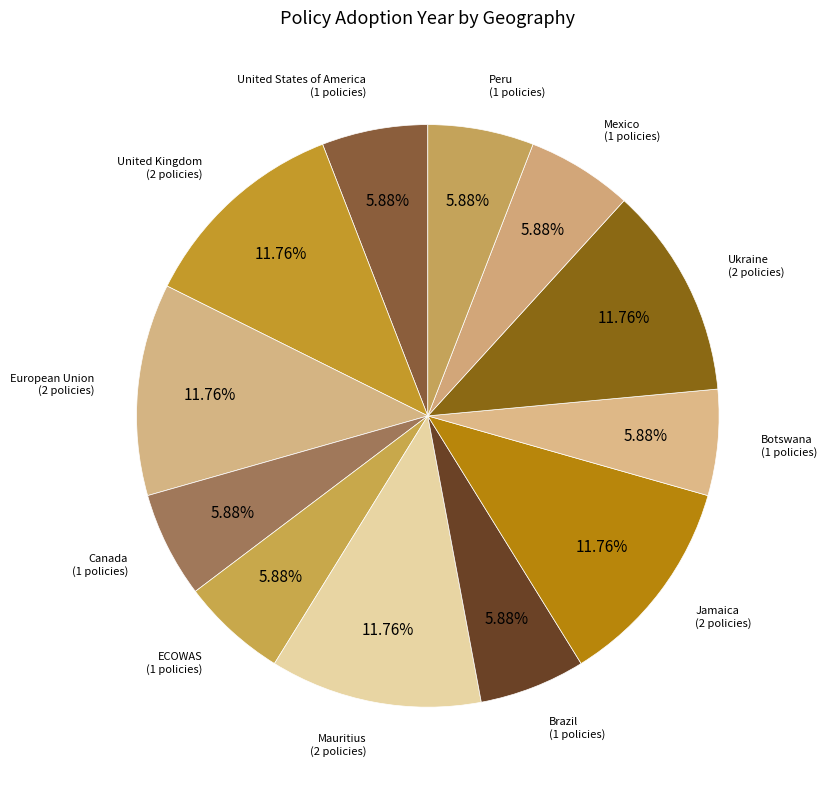

How many segments does this pie chart have?

12